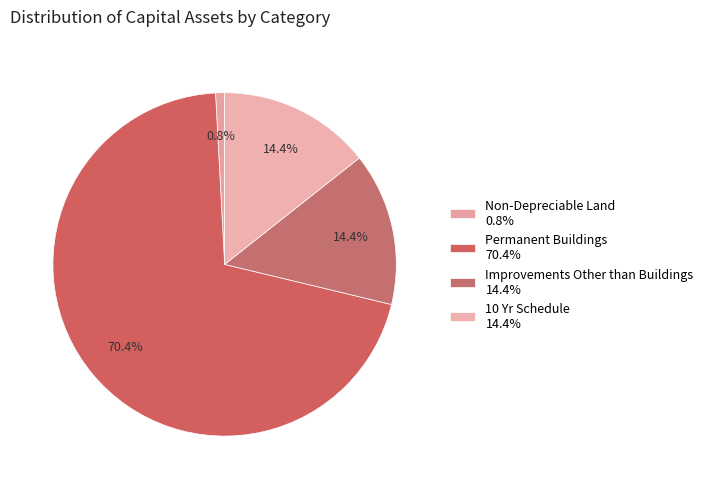

Count the number of slices in the pie.

4